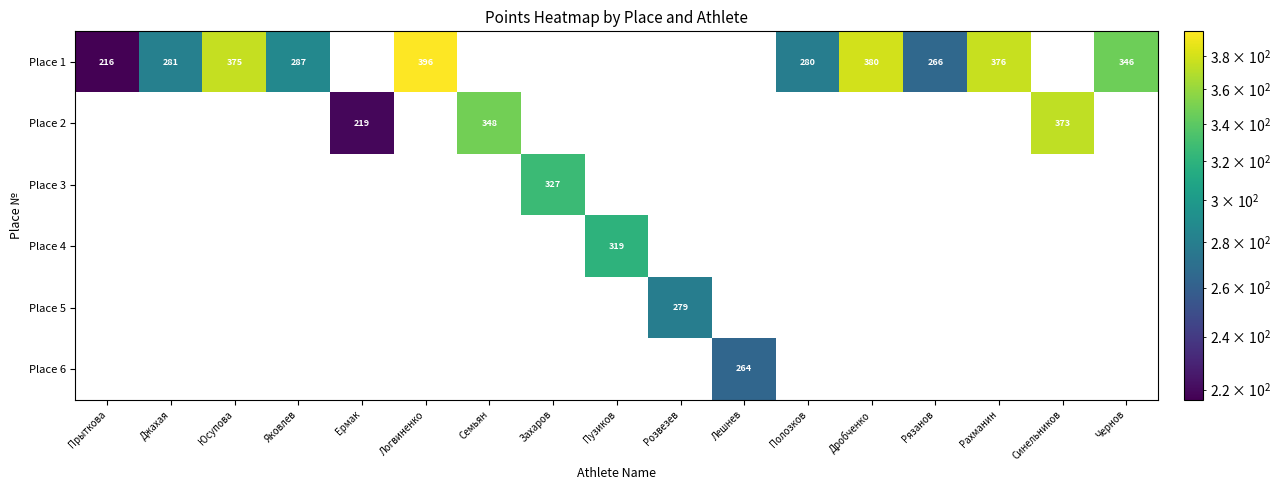

Is it true that Place 5 equals 171.6 at Синельников?

False